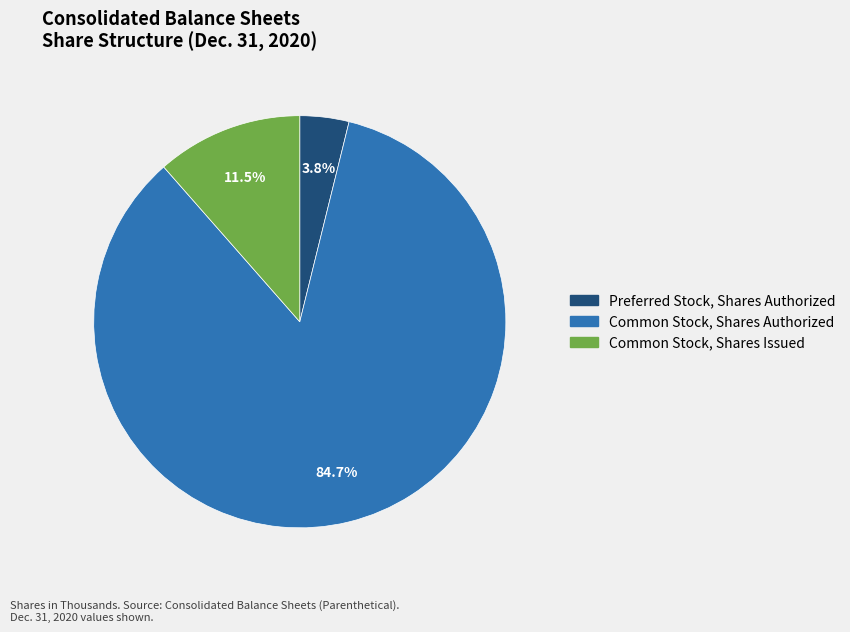

To the nearest percent, what is the difference between the Common Stock, Shares Issued and Preferred Stock, Shares Authorized slice percentages?

8%